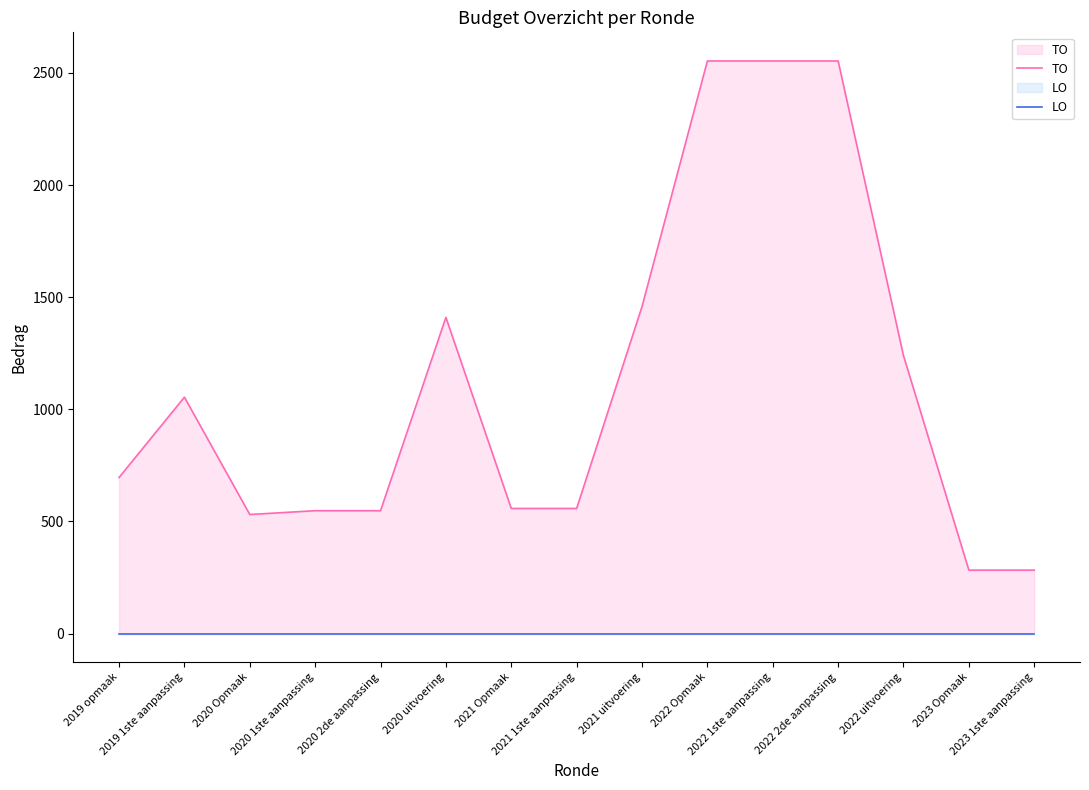

Which has a higher value, 2022 Opmaak or 2020 2de aanpassing?

2022 Opmaak